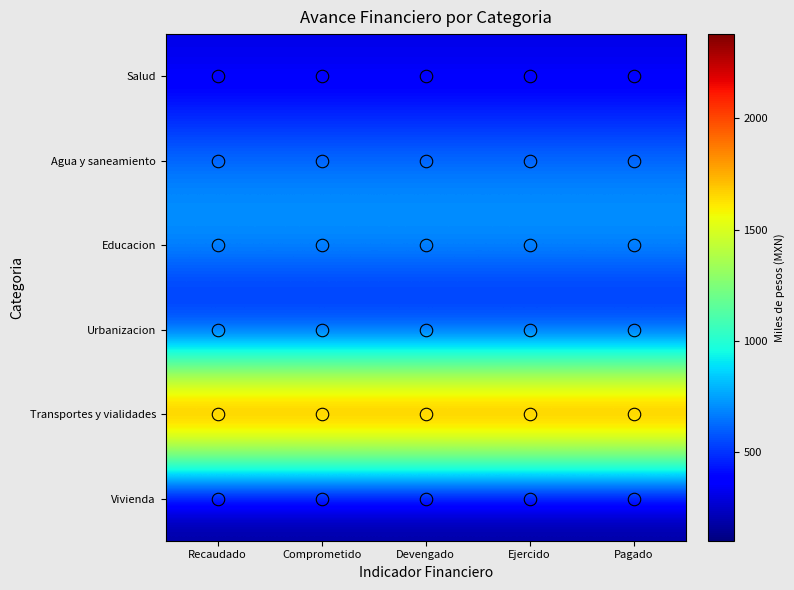

Reading left to right, what are all the values shown in this chart?

Salud: Recaudado=303.0	Comprometido=303.0	Devengado=303.0	Ejercido=303.0	Pagado=303.0
Agua y saneamiento: Recaudado=654.6	Comprometido=654.6	Devengado=654.6	Ejercido=654.6	Pagado=654.6
Educacion: Recaudado=774.1	Comprometido=774.1	Devengado=774.1	Ejercido=774.1	Pagado=774.1
Urbanizacion: Recaudado=247.9	Comprometido=247.9	Devengado=247.9	Ejercido=247.9	Pagado=247.9
Transportes y vialidades: Recaudado=2379.6	Comprometido=2379.6	Devengado=2379.6	Ejercido=2379.6	Pagado=2379.6
Vivienda: Recaudado=99.6	Comprometido=99.6	Devengado=99.6	Ejercido=99.6	Pagado=99.6